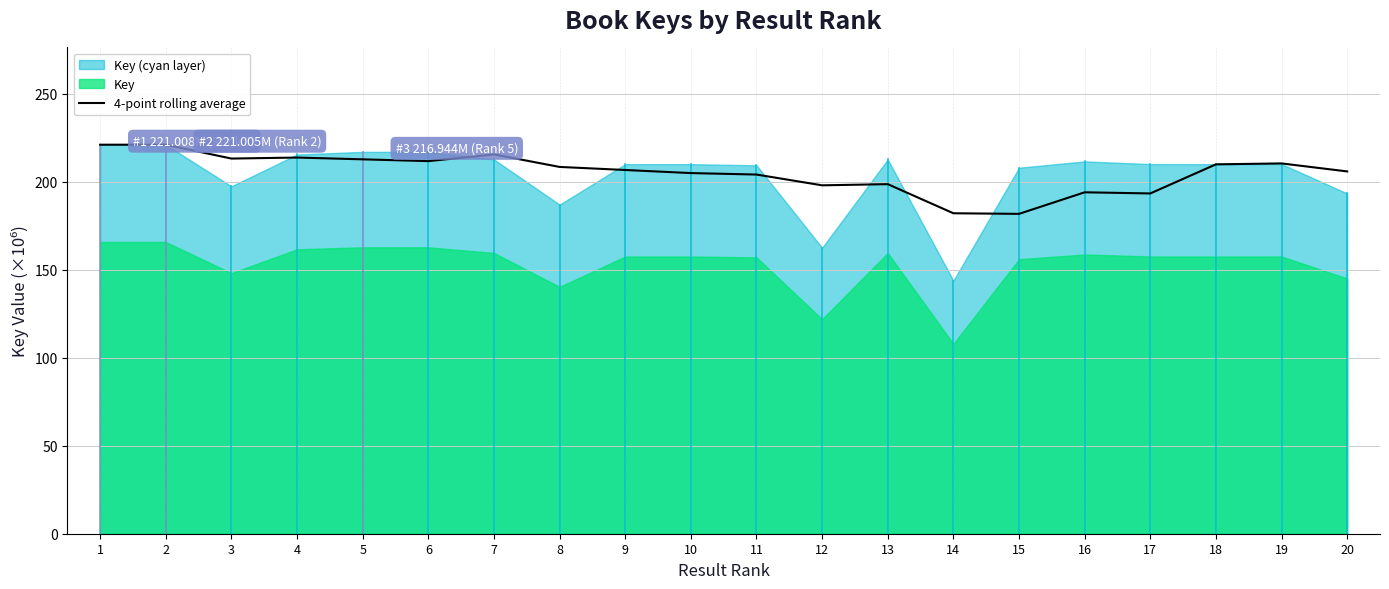

What is the value of the 8th point from the left?

208.4